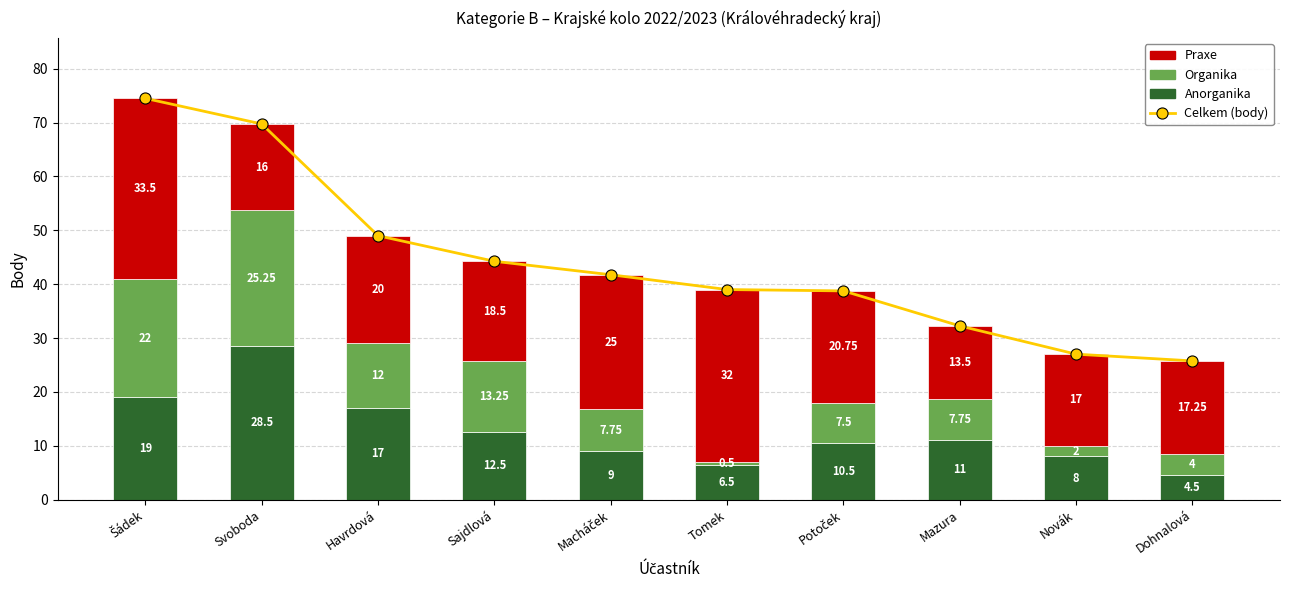

At which category is the sum across all series the highest?

Šádek